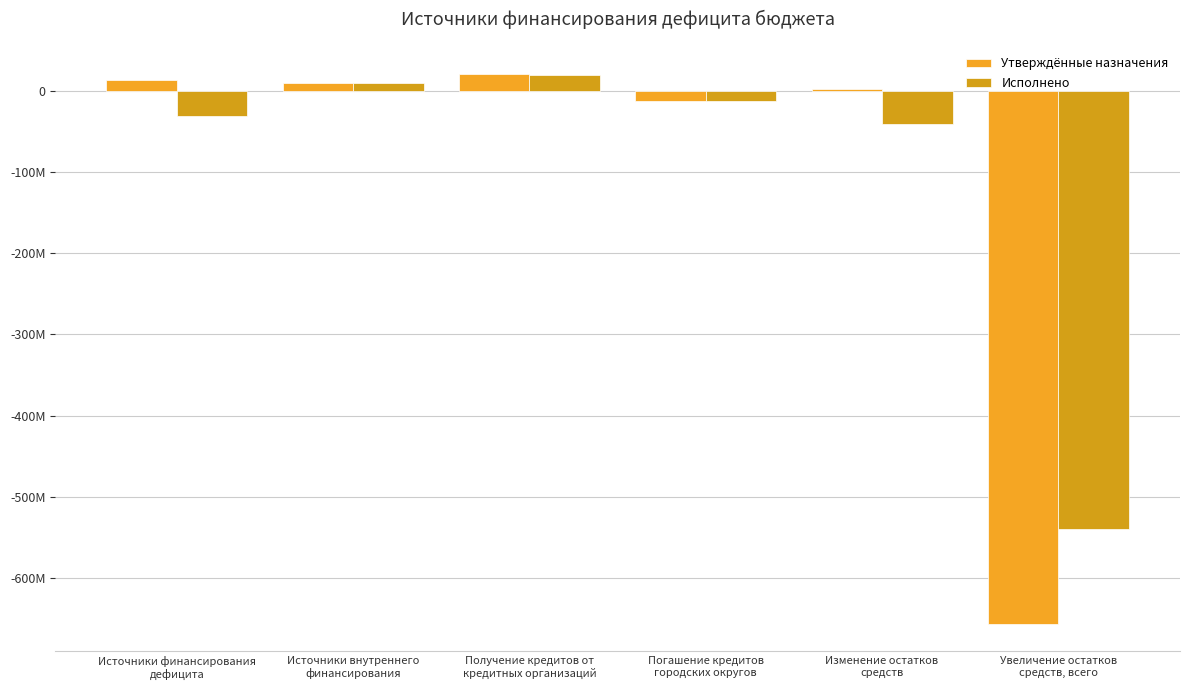

What is the difference between the Исполнено values at Увеличение остатков
средств, всего and Источники финансирования
дефицита?

509558206.5